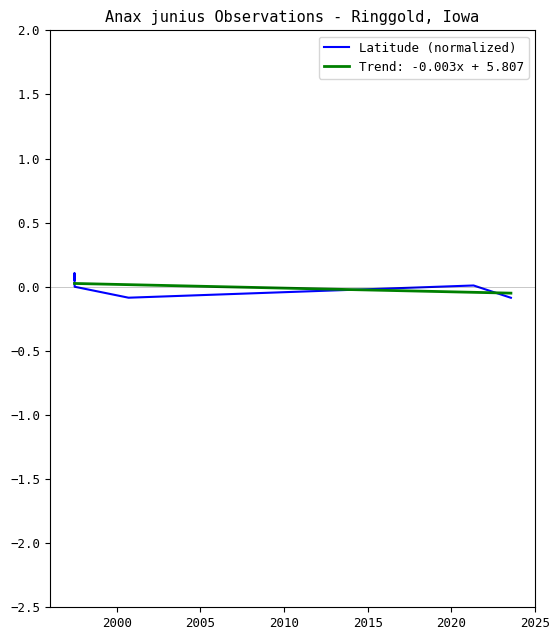

How many values are above zero?

4